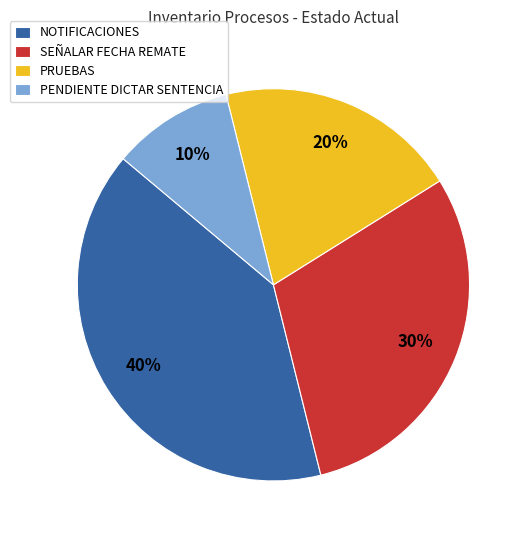

Is it true that PRUEBAS is 25% of the pie?

False